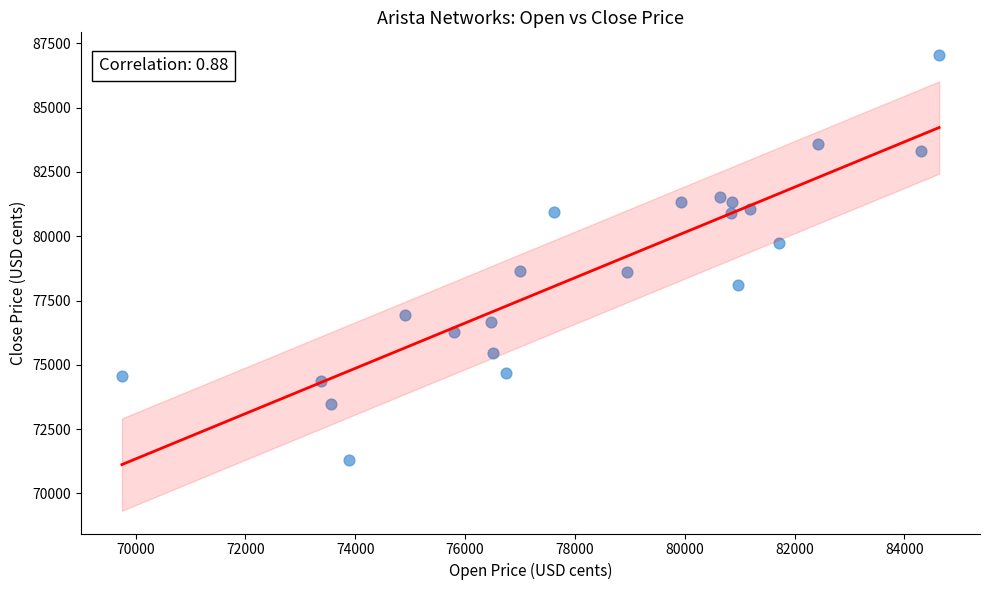

What is the range of Y values (max minus min)?

15740